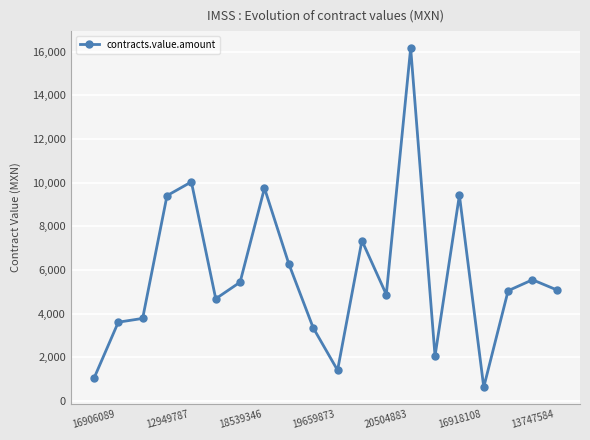

True or false: the data has more than 2 interior local peaks.

True